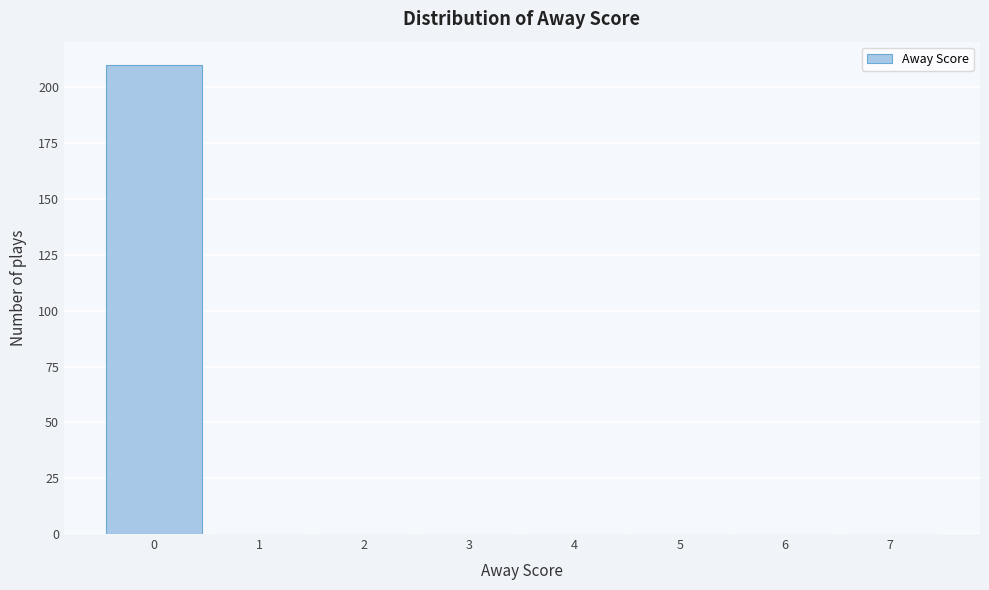

Reading left to right, transcribe this chart: for each bar, give the range it covers on the x-axis and its height. The values are not printed on the chart, so give them approximately, as read against the axis.

-0.5 to 0.5: 210
0.5 to 1.5: 0
1.5 to 2.5: 0
2.5 to 3.5: 0
3.5 to 4.5: 0
4.5 to 5.5: 0
5.5 to 6.5: 0
6.5 to 7.5: 0